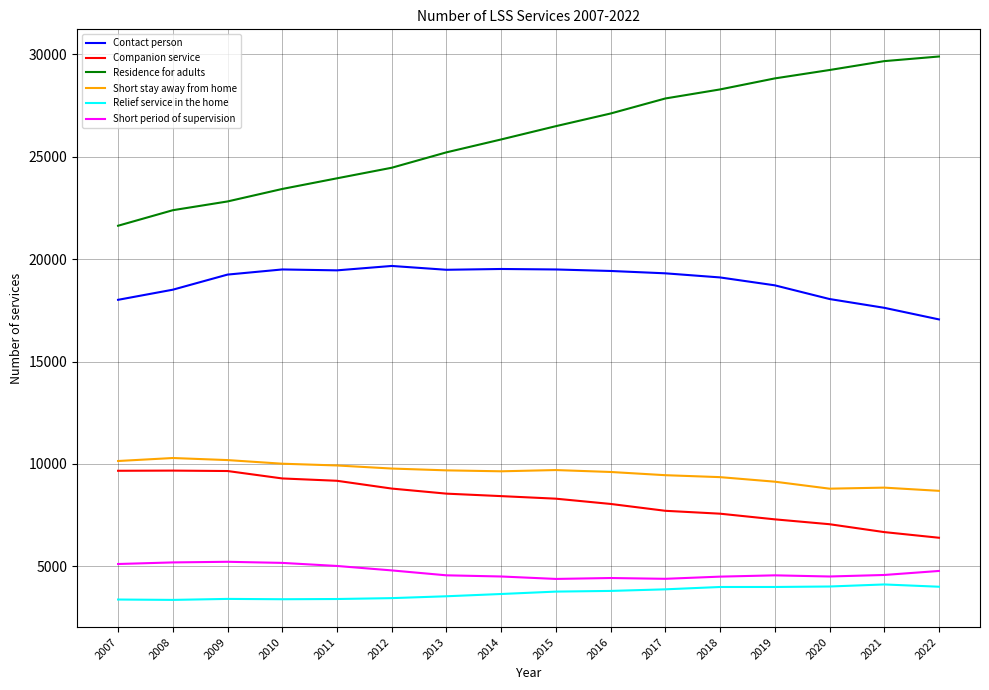

What is the spread (max minus min) of values at 2019?

24837